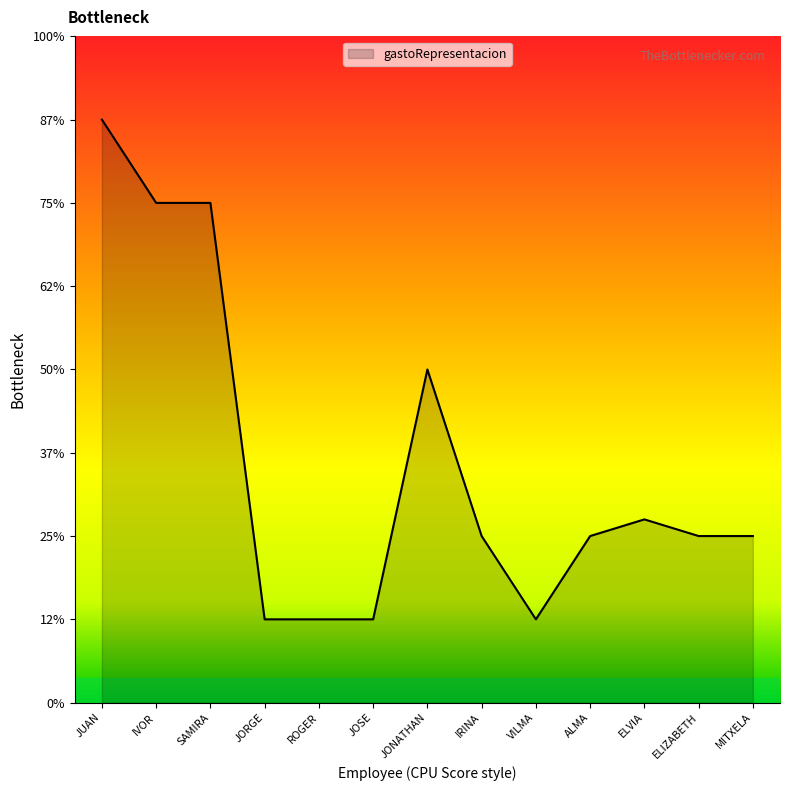

Is this an area chart (filled region under the line)?

Yes